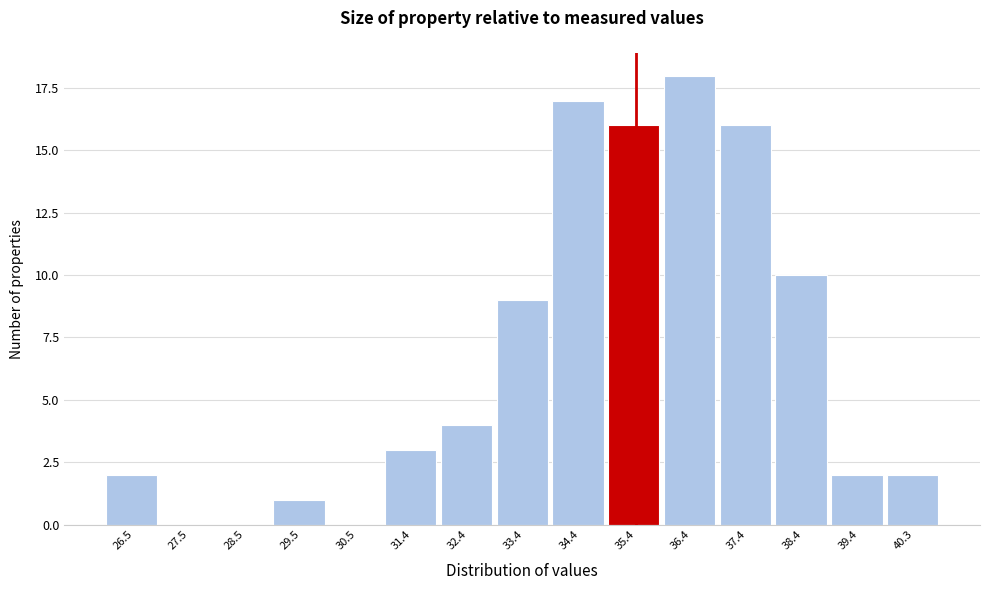

Reading left to right, what are all the values shown in this chart?

26.5=2	27.5=0	28.5=0	29.5=1	30.5=0	31.4=3	32.4=4	33.4=9	34.4=17	35.4=16	36.4=18	37.4=16	38.4=10	39.4=2	40.3=2